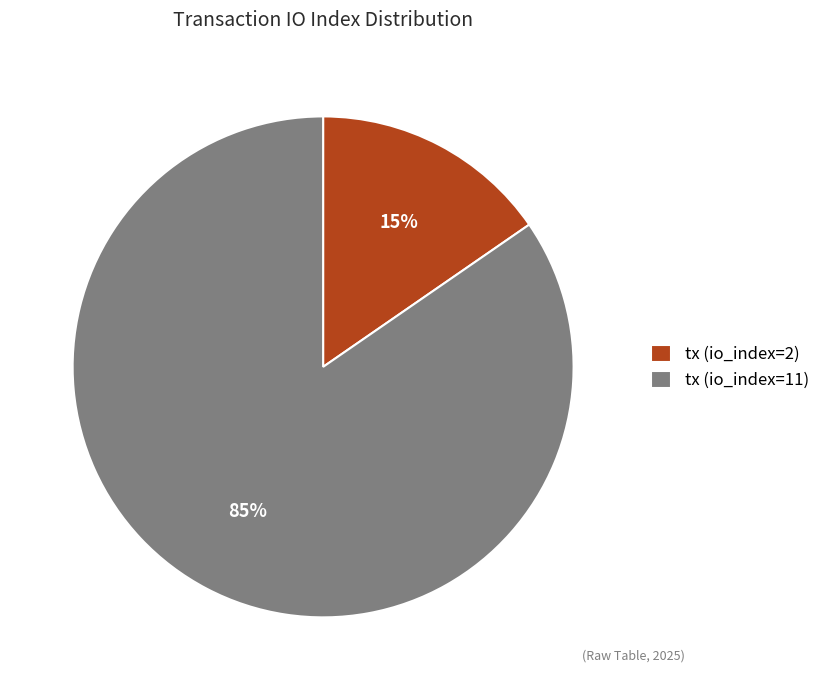

Rank the categories by value from lowest to highest.

tx (io_index=2), tx (io_index=11)